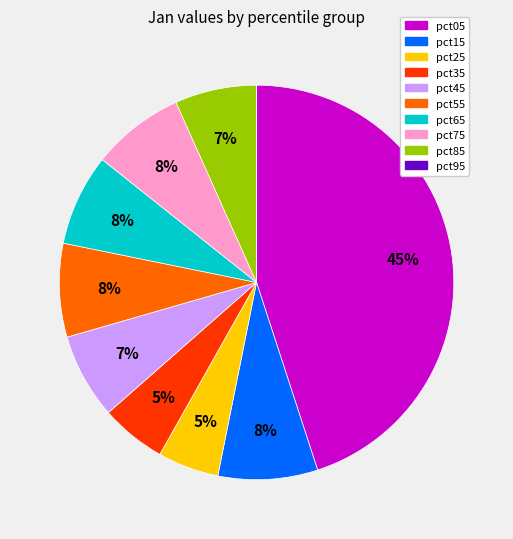

To the nearest percent, what percentage of the pie is pct35?

5%